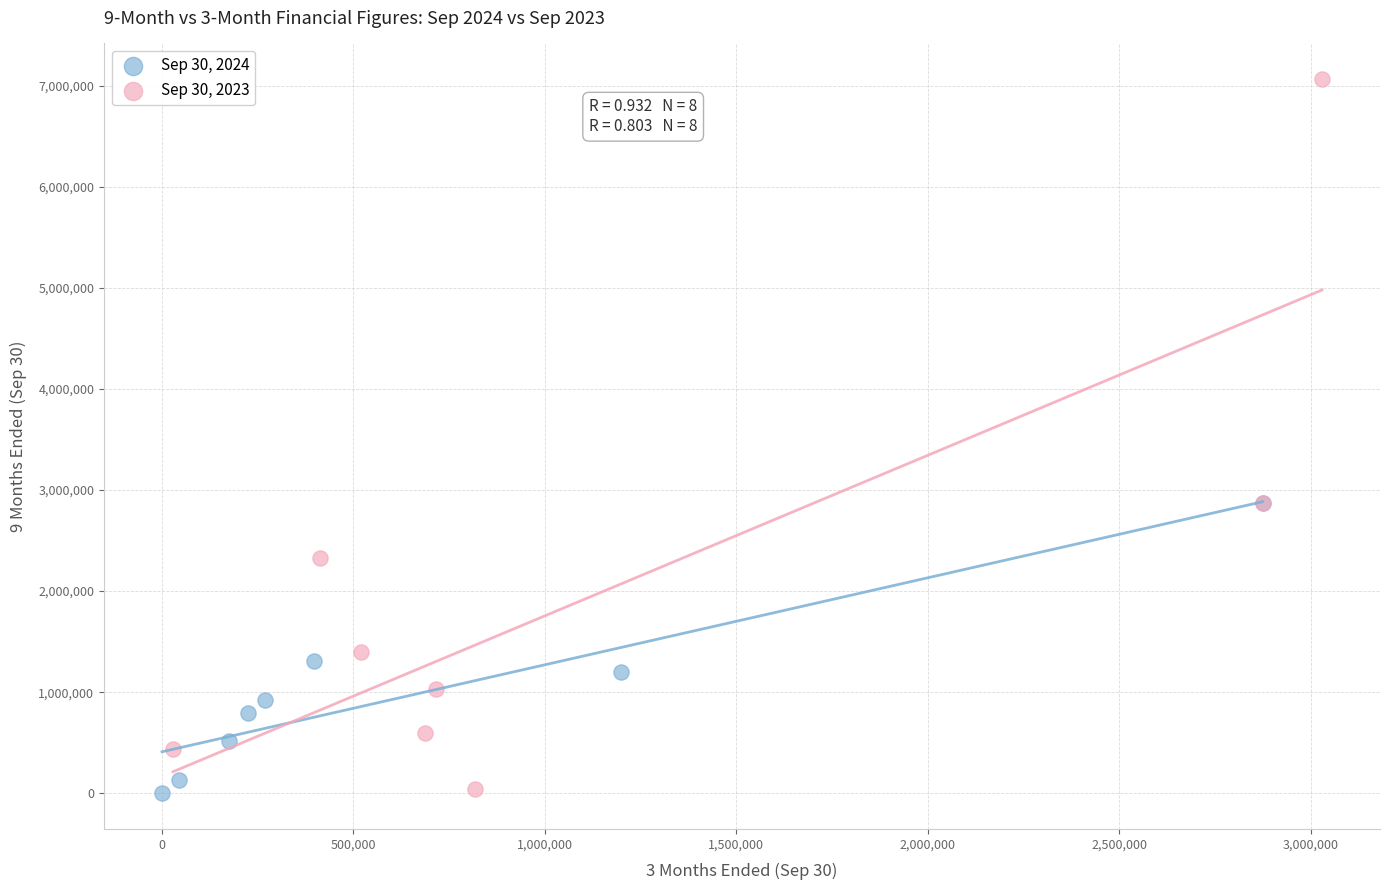

Which series contains the highest Y value?

Sep 30, 2023